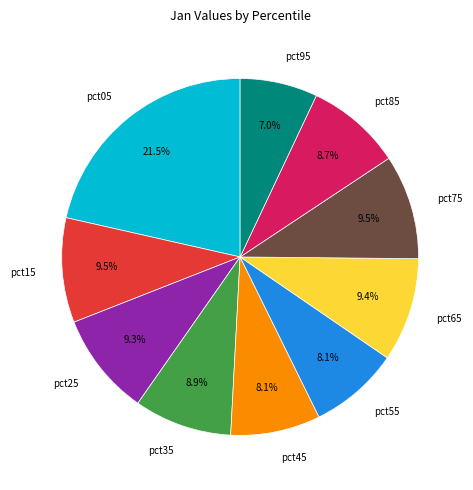

What is the smallest slice in the pie chart?

pct95